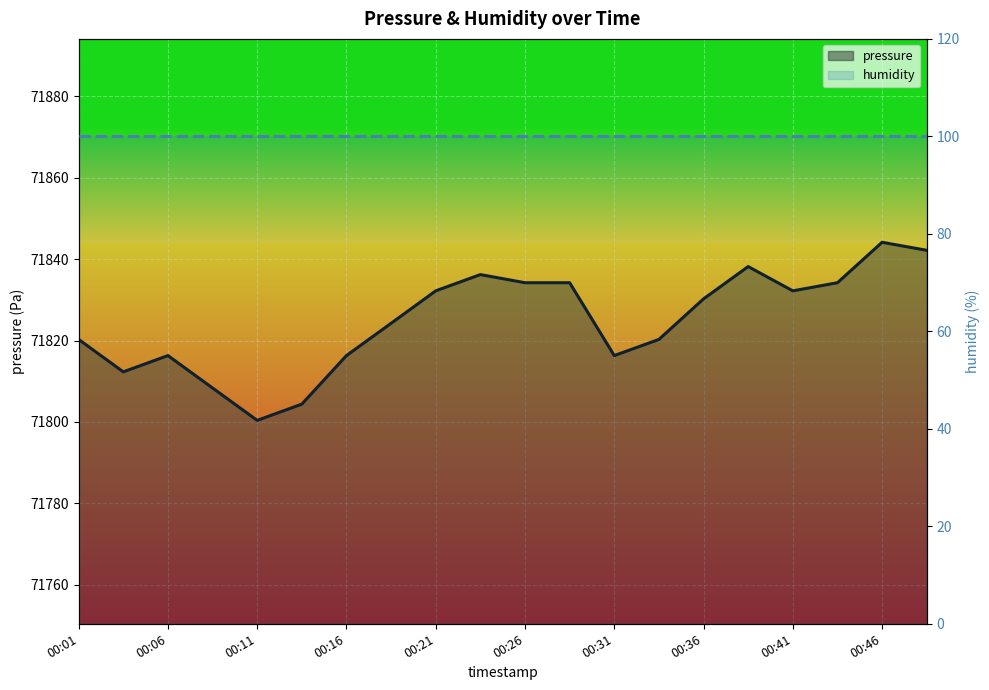

What position from the right is 10?

10